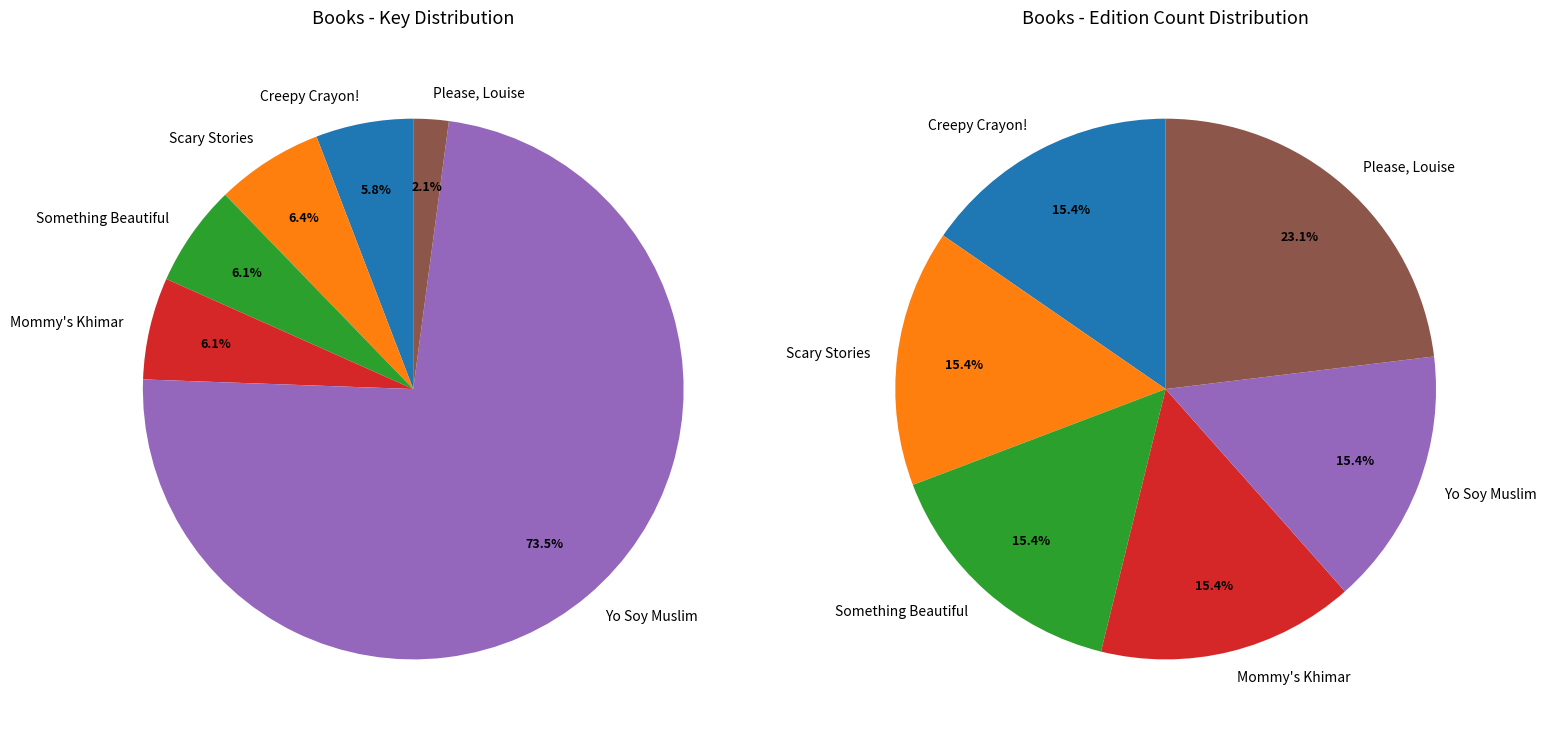

Do Mommy's Khimar and Yo Soy Muslim together represent more than half of the pie?

Yes